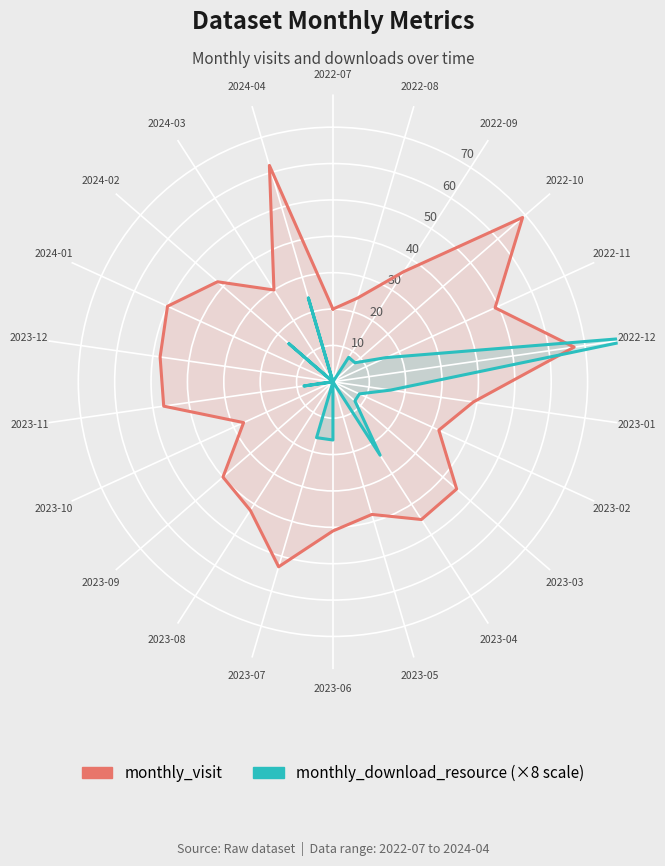

How many positive values does the monthly_download_resource series have?

13